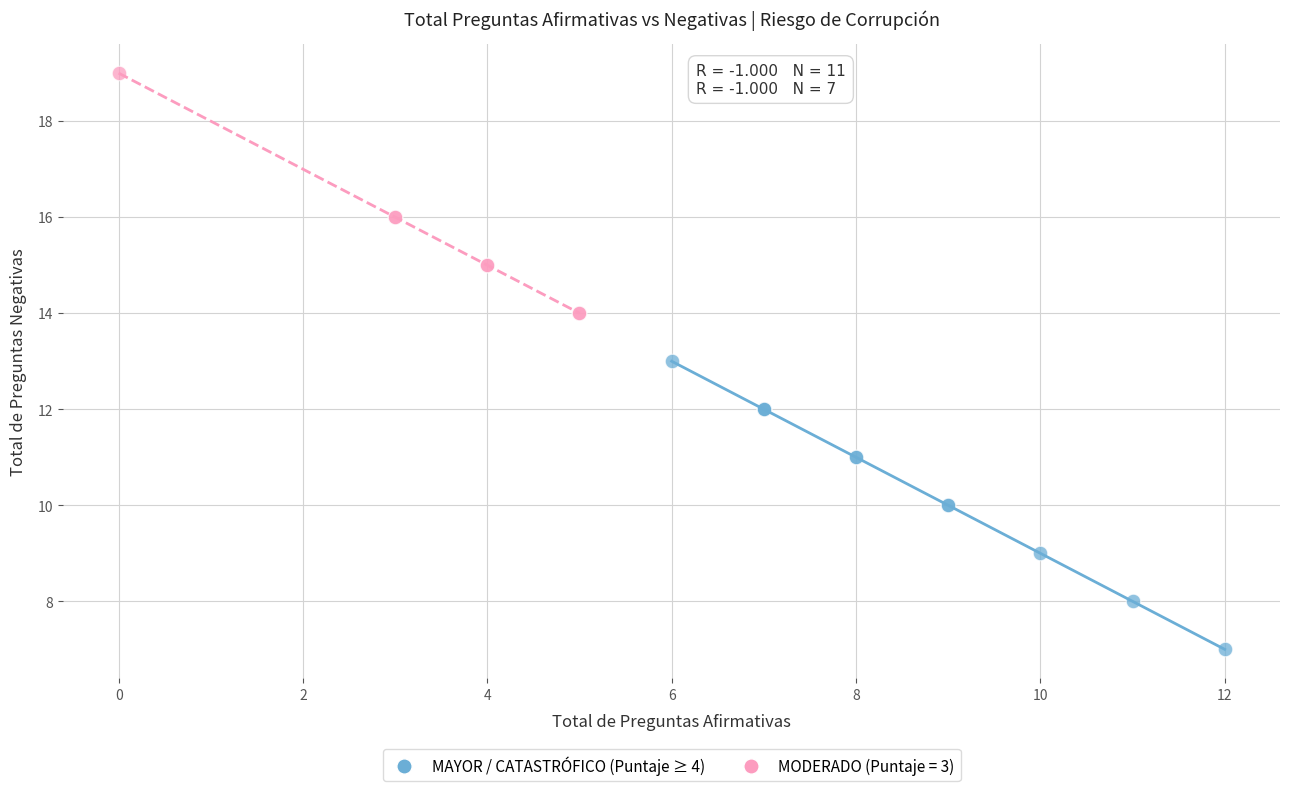

Which series contains the highest Y value?

MODERADO (Puntaje = 3)